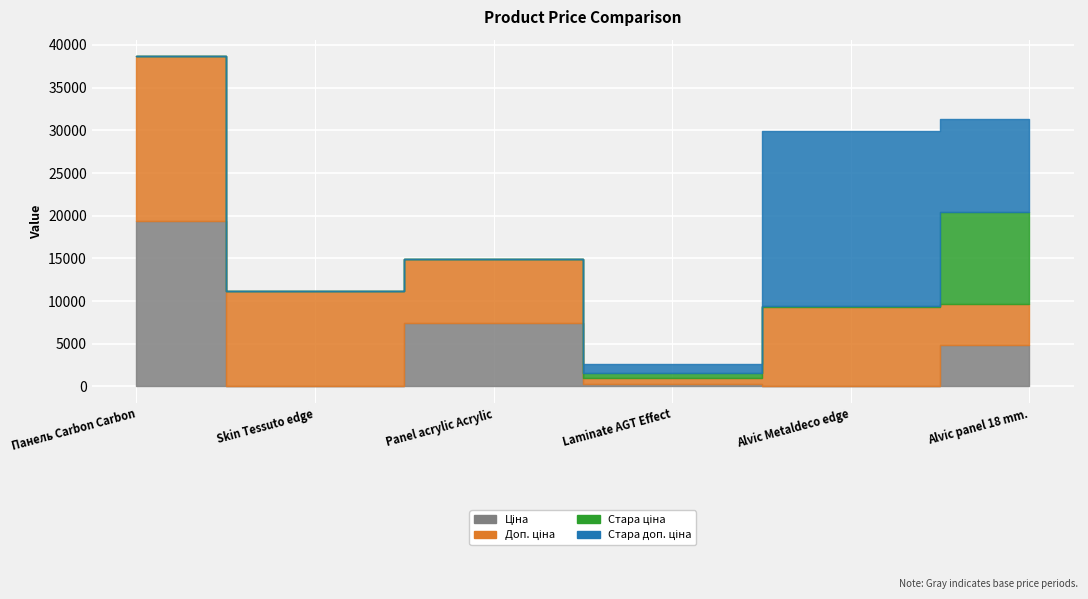

Reading left to right, transcribe all the data shown in this chart.

Ціна: Панель Carbon Carbon=19343.1	Skin Tessuto edge=110.5	Panel acrylic Acrylic=7453.8	Laminate AGT Effect=342.1	Alvic Metaldeco edge=41.1	Alvic panel 18 mm.=4853.3
Доп. ціна: Панель Carbon Carbon=19343.1	Skin Tessuto edge=11055.0	Panel acrylic Acrylic=7453.8	Laminate AGT Effect=627.0	Alvic Metaldeco edge=9246.0	Alvic panel 18 mm.=4853.0
Стара ціна: Панель Carbon Carbon=0.0	Skin Tessuto edge=0.0	Panel acrylic Acrylic=0.0	Laminate AGT Effect=593.8	Alvic Metaldeco edge=91.3	Alvic panel 18 mm.=10785.0
Стара доп. ціна: Панель Carbon Carbon=0.0	Skin Tessuto edge=0.0	Panel acrylic Acrylic=0.0	Laminate AGT Effect=1088.8	Alvic Metaldeco edge=20547.0	Alvic panel 18 mm.=10785.0